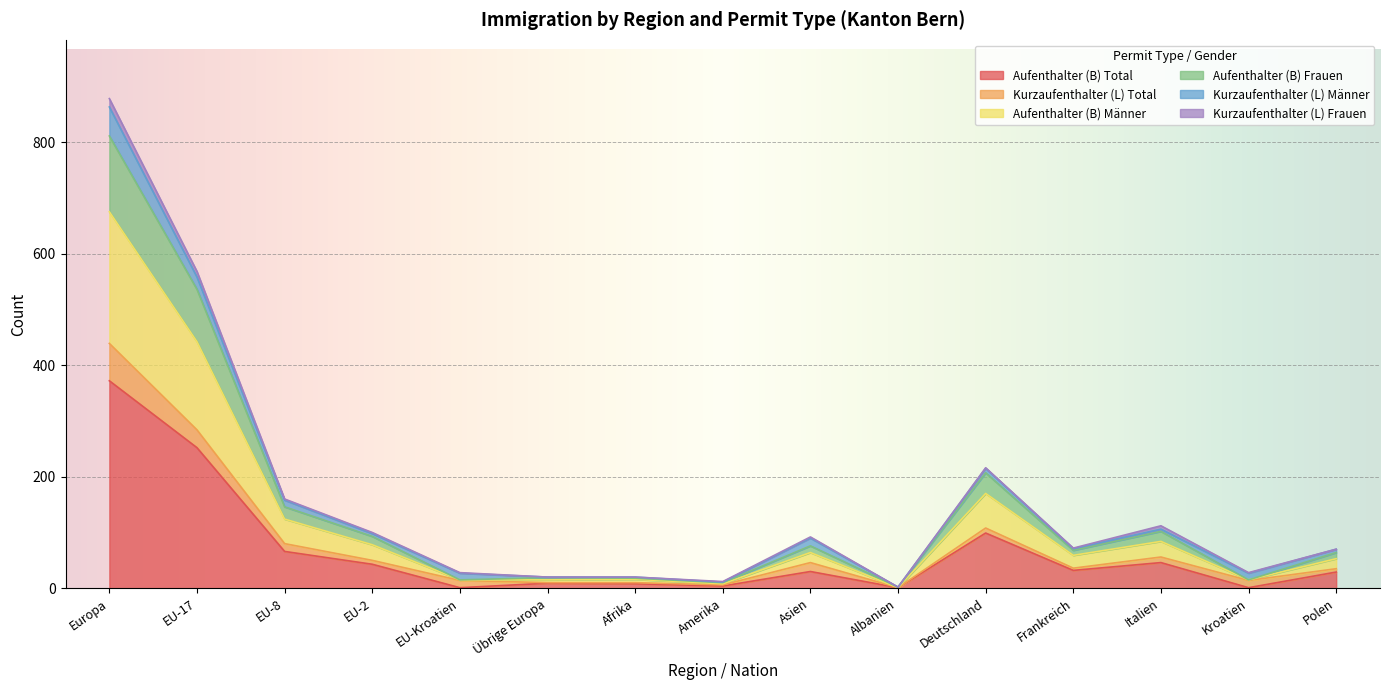

At which category does Aufenthalter (B) Männer reach its first local peak?

Übrige Europa